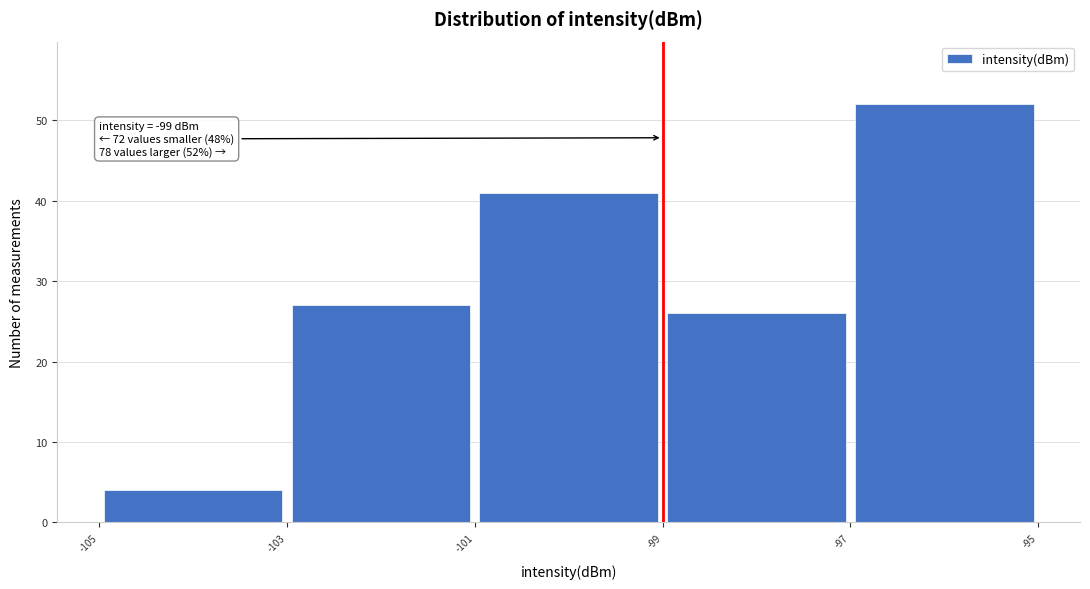

Over which range of the x-axis is the bar tallest?

-97 to -95